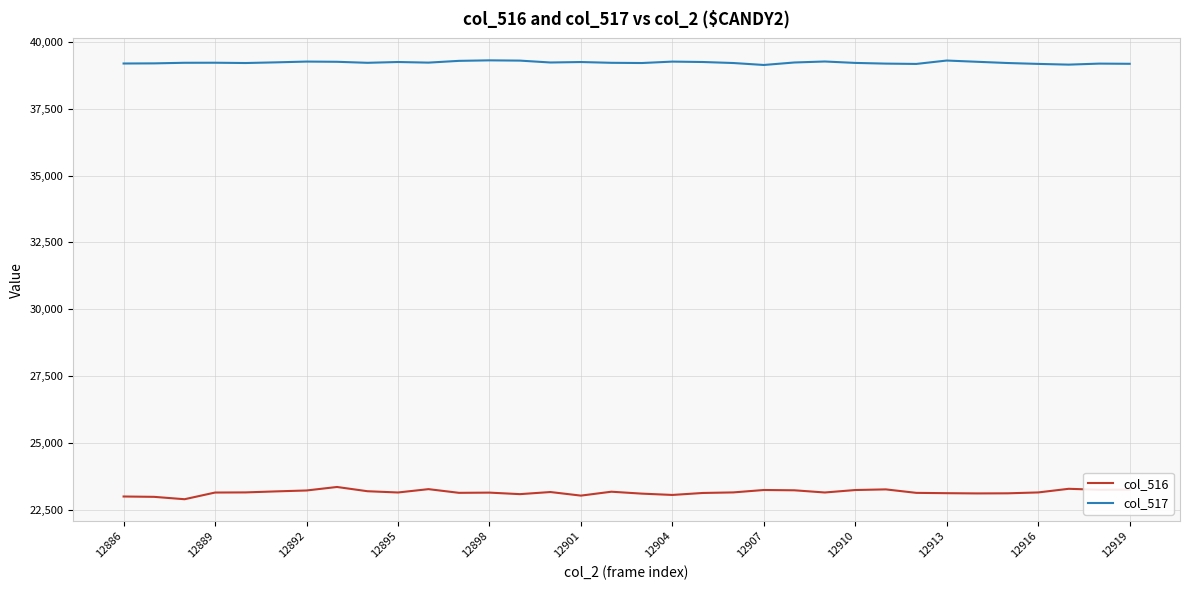

What is the sum of all col_516 values?

787217